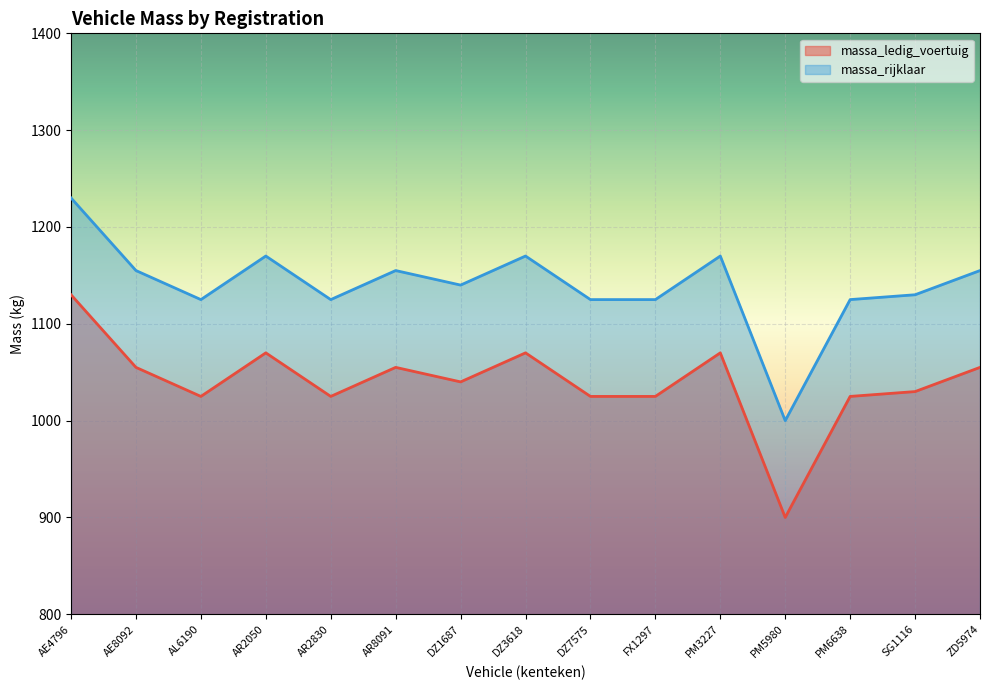

What is the difference between the maximum and minimum values in the massa_ledig_voertuig series?

230